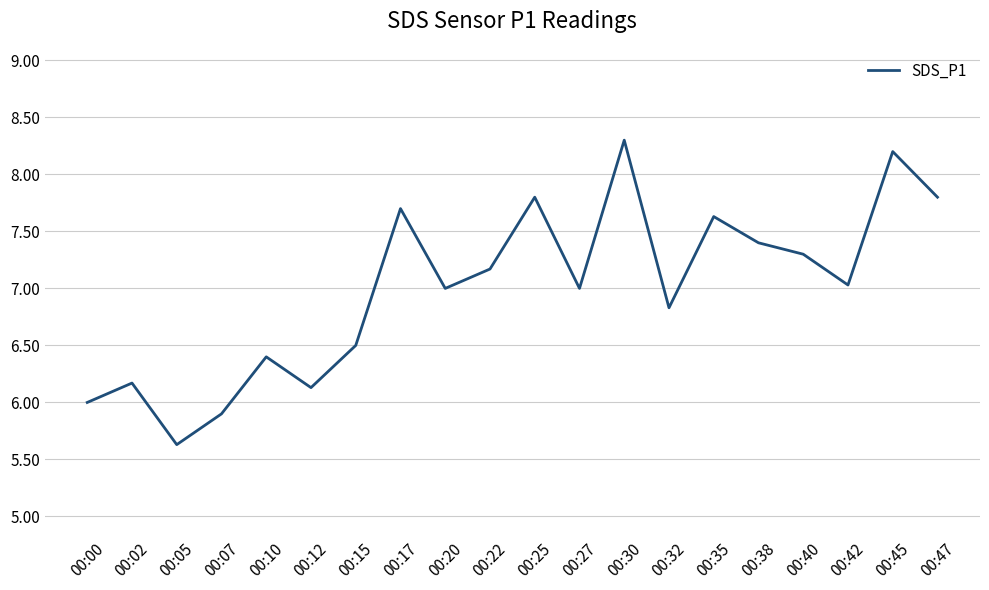

Reading right to left, extract all data points from this chart.

00:47=7.8	00:45=8.2	00:42=7.0	00:40=7.3	00:38=7.4	00:35=7.6	00:32=6.8	00:30=8.3	00:27=7.0	00:25=7.8	00:22=7.2	00:20=7.0	00:17=7.7	00:15=6.5	00:12=6.1	00:10=6.4	00:07=5.9	00:05=5.6	00:02=6.2	00:00=6.0